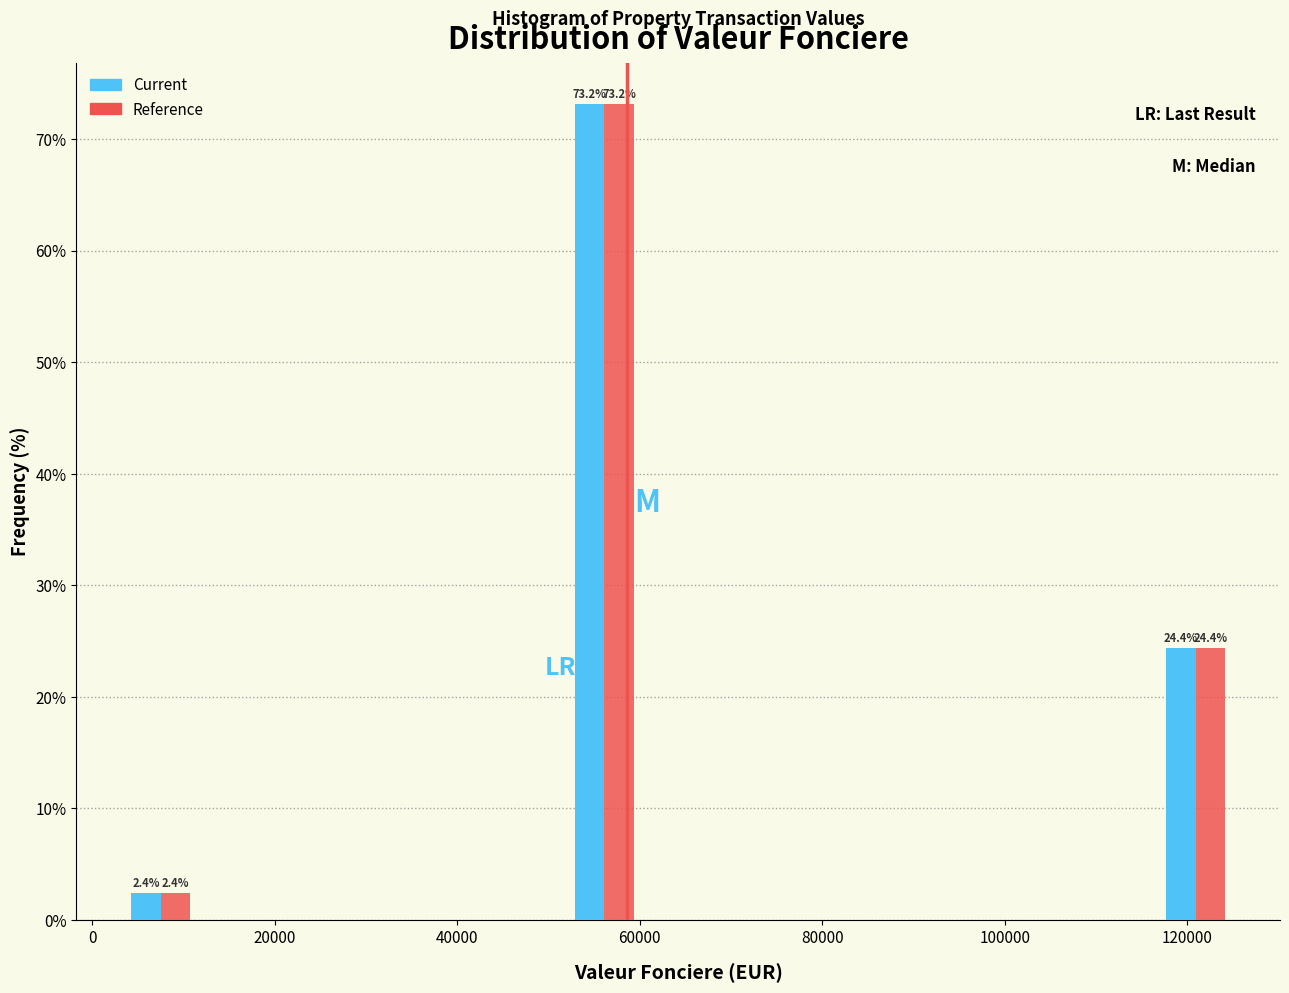

In the Current series, which range on the x-axis has the tallest bar?

52000 to 60000